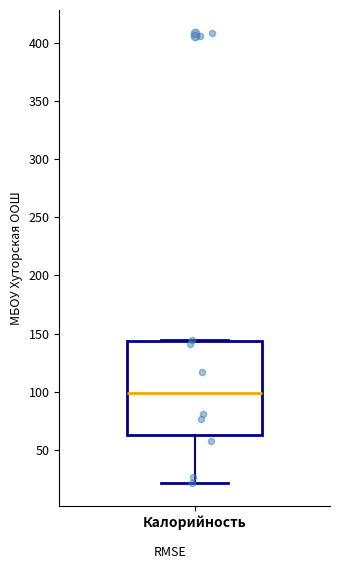

Read this box plot against the y-axis: the position of the median line, the range covered by the box, and the ends of both whiskers. The values are not printed on the chart, so give them approximately, as read against the axis.

median 100, box 65 to 145, whiskers 20 to 145